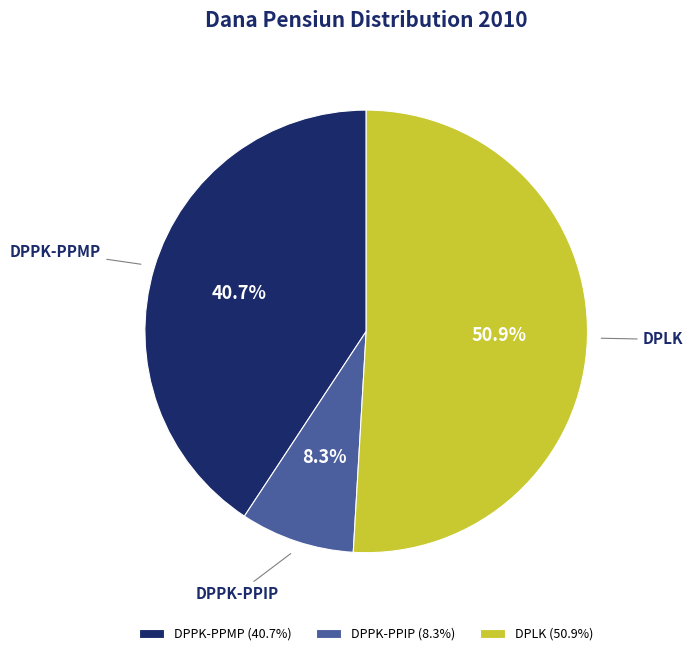

How many segments does this pie chart have?

3